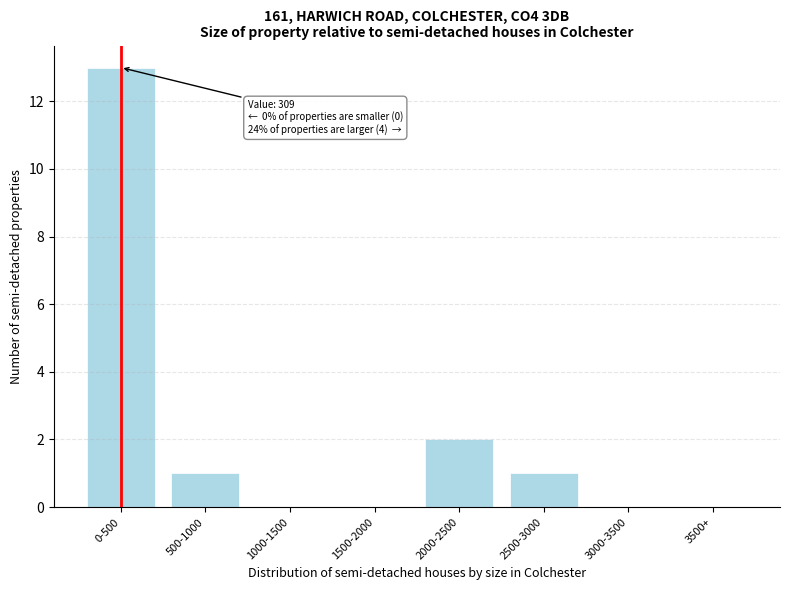

Reading left to right, transcribe all the data shown in this chart.

0-500=13	500-1000=1	1000-1500=0	1500-2000=0	2000-2500=2	2500-3000=1	3000-3500=0	3500+=0